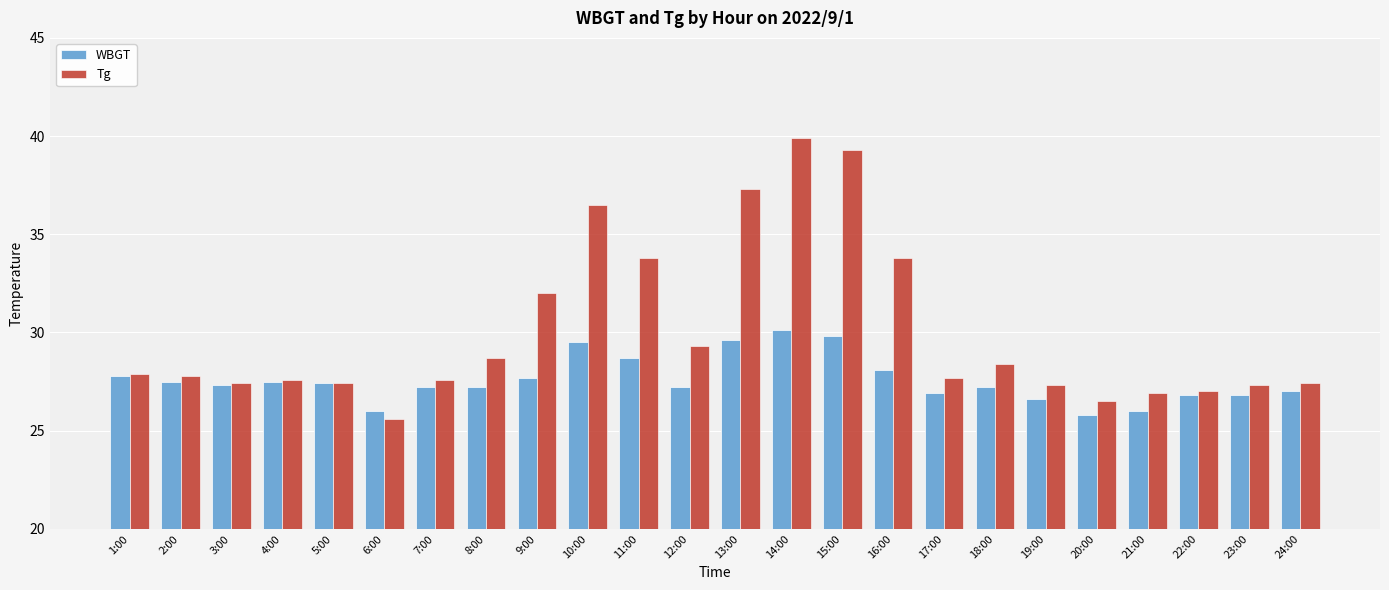

What position from the right is 8:00?

17